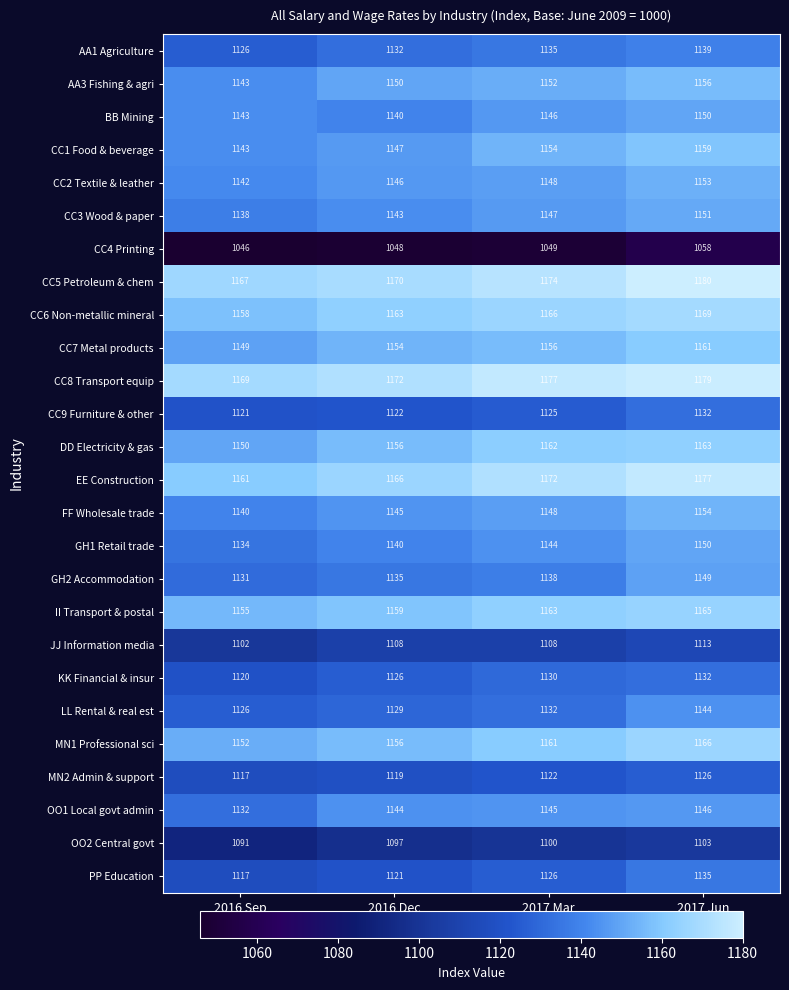

True or false: CC9 Furniture & other has a value of 1121 at 2016 Sep.

True